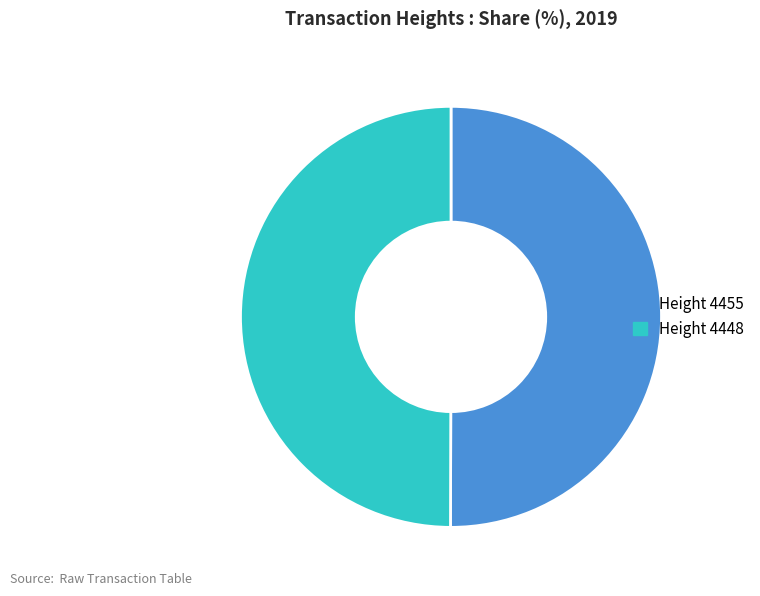

Count the number of slices in the pie.

2